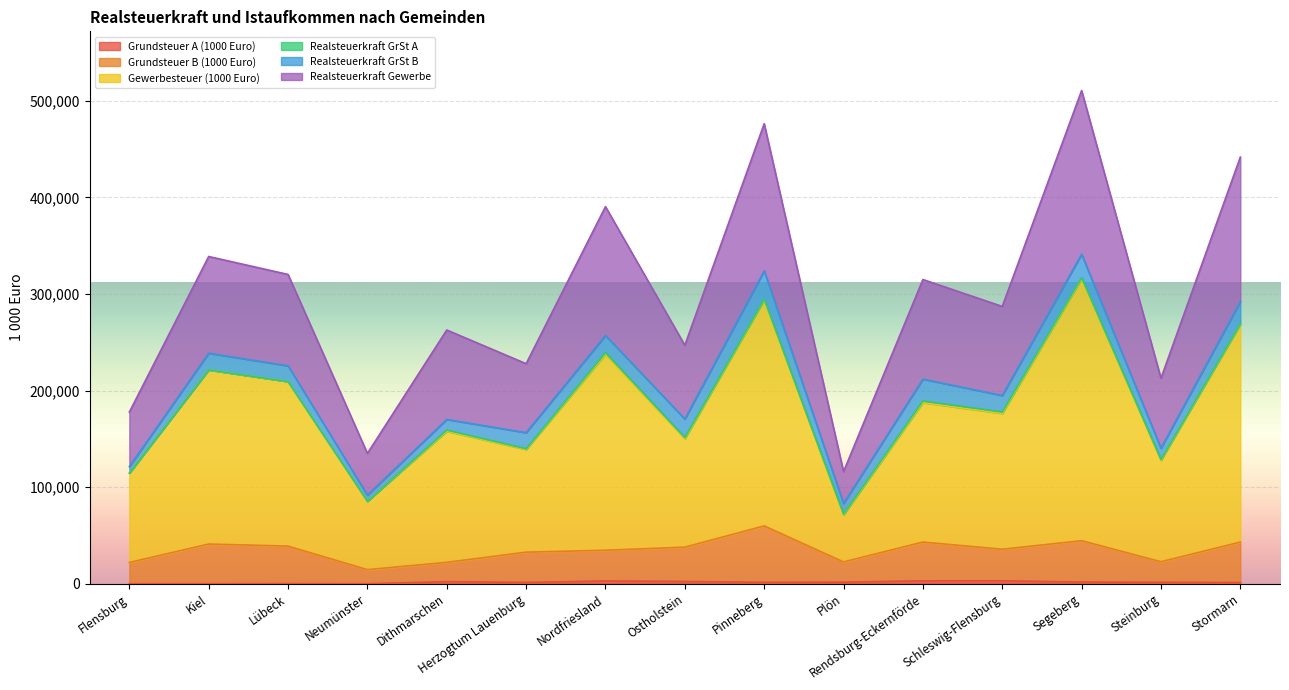

True or false: Grundsteuer B (1000 Euro) has more than 0 interior local peaks.

True